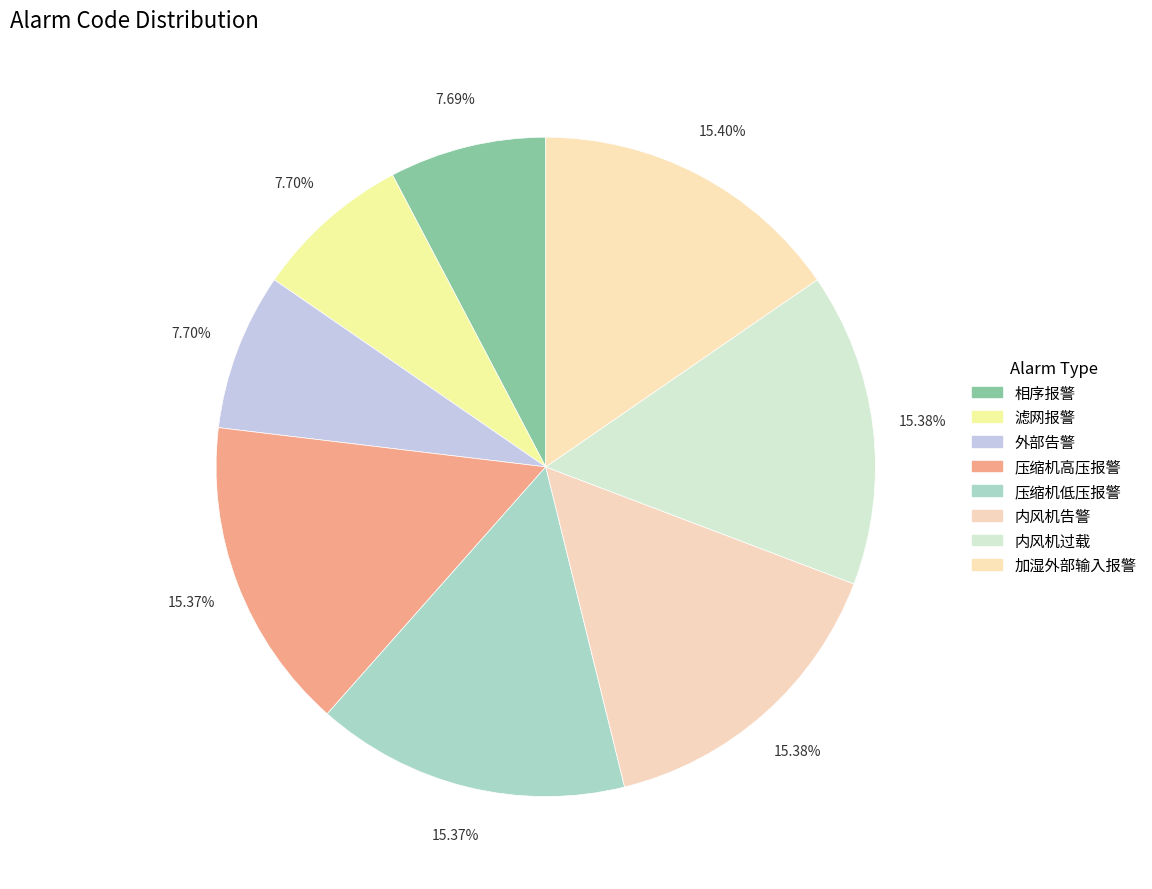

Is it true that 滤网报警 is 1% of the pie?

False